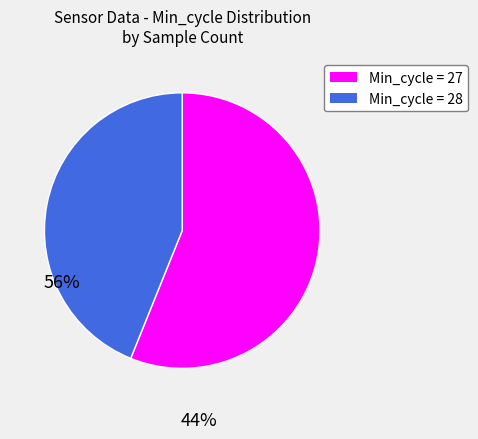

Does any single category account for the majority?

Yes